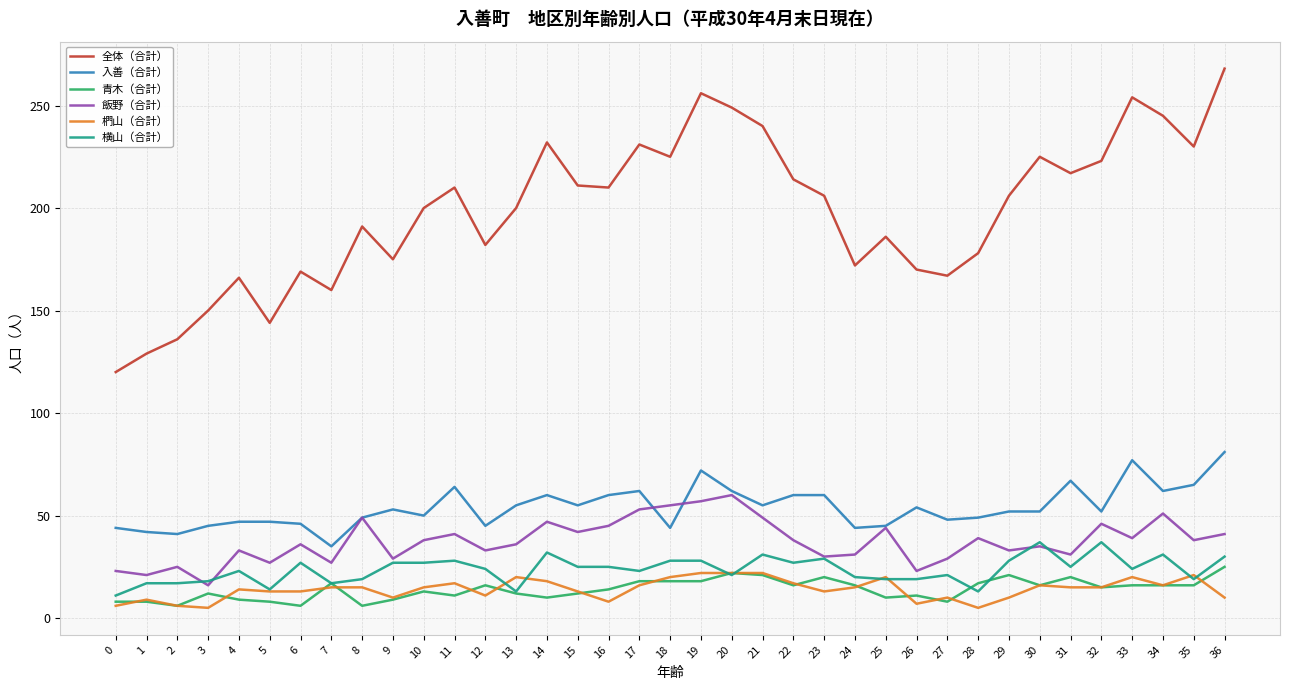

Which series has the largest range (max minus min)?

全体（合計）